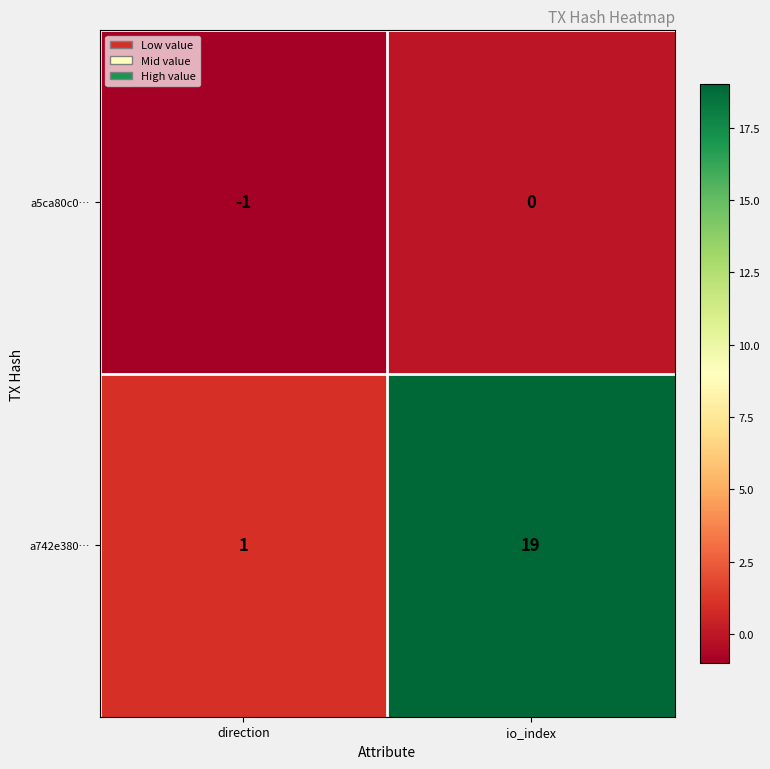

Between direction and io_index, which series saw the biggest shift?

a742e380…